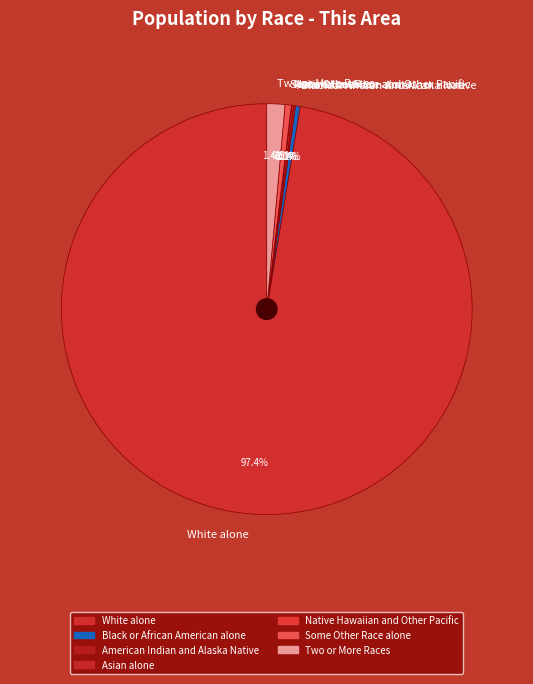

What is the majority slice?

White alone